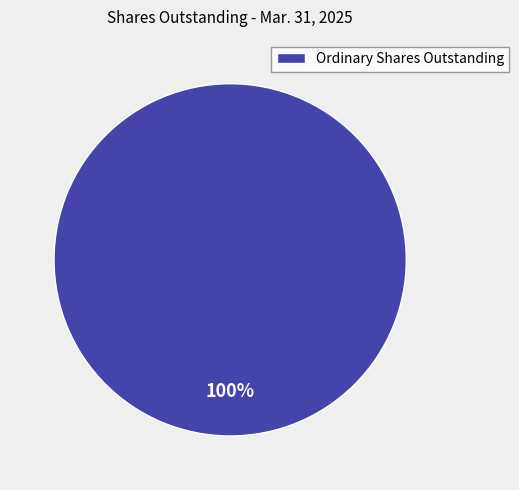

Is it true that Ordinary Shares Outstanding is 100% of the pie?

True